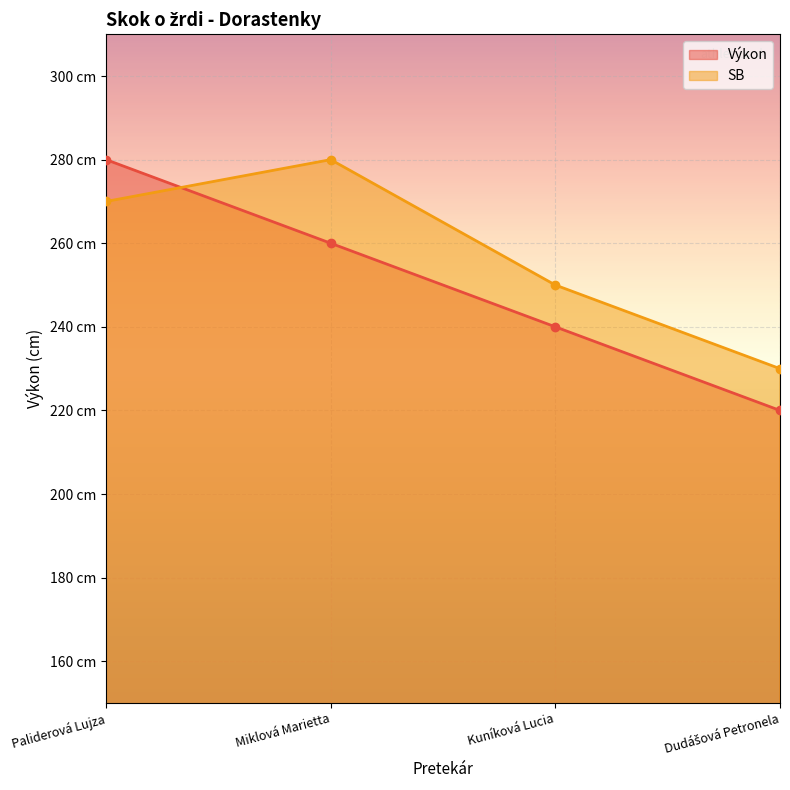

What are all the series names shown in the legend?

Výkon, SB